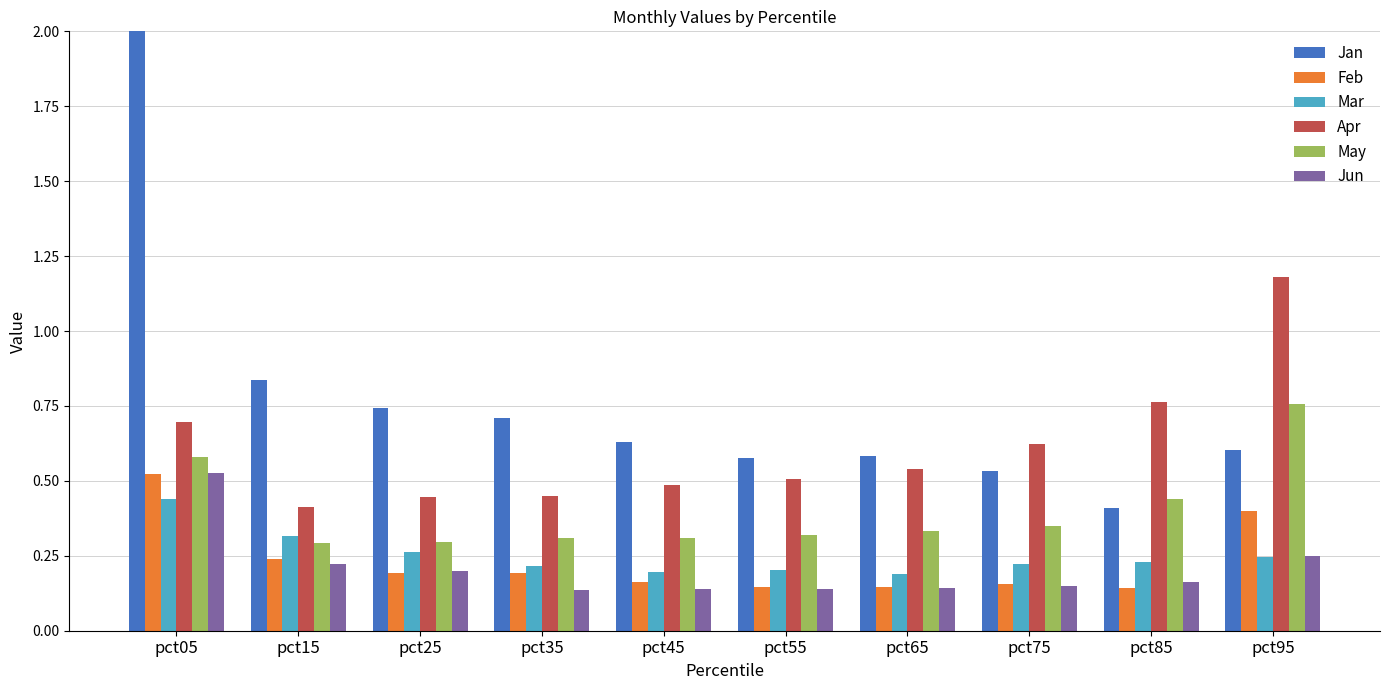

Reading left to right, what are all the values shown in this chart?

Jan: 2.7	0.8	0.7	0.7	0.6	0.6	0.6	0.5	0.4	0.6
Feb: 0.5	0.2	0.2	0.2	0.2	0.1	0.1	0.2	0.1	0.4
Mar: 0.4	0.3	0.3	0.2	0.2	0.2	0.2	0.2	0.2	0.2
Apr: 0.7	0.4	0.4	0.5	0.5	0.5	0.5	0.6	0.8	1.2
May: 0.6	0.3	0.3	0.3	0.3	0.3	0.3	0.3	0.4	0.8
Jun: 0.5	0.2	0.2	0.1	0.1	0.1	0.1	0.1	0.2	0.2